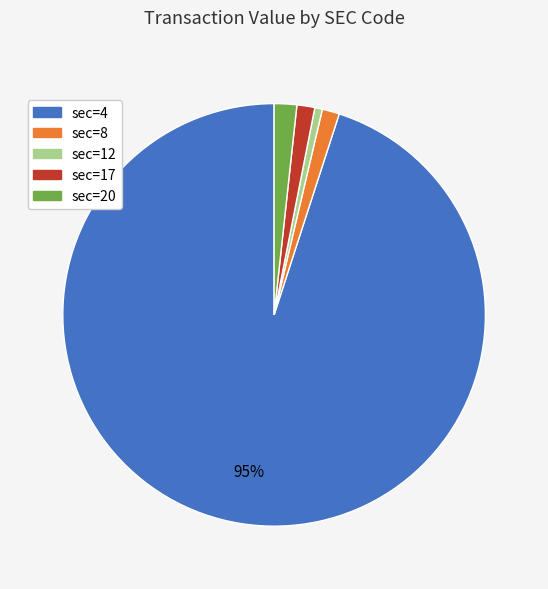

How many slices are in this pie chart?

5